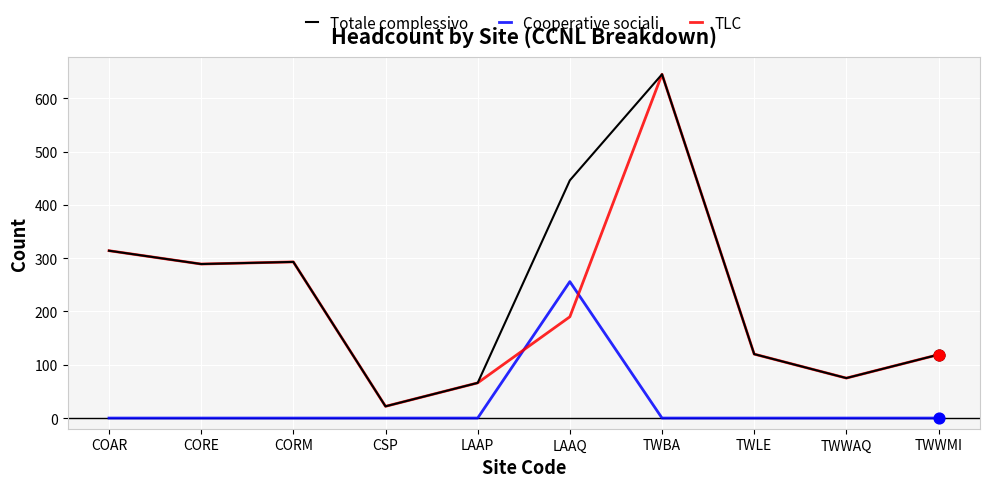

What is the spread (max minus min) of values at TWBA?

645